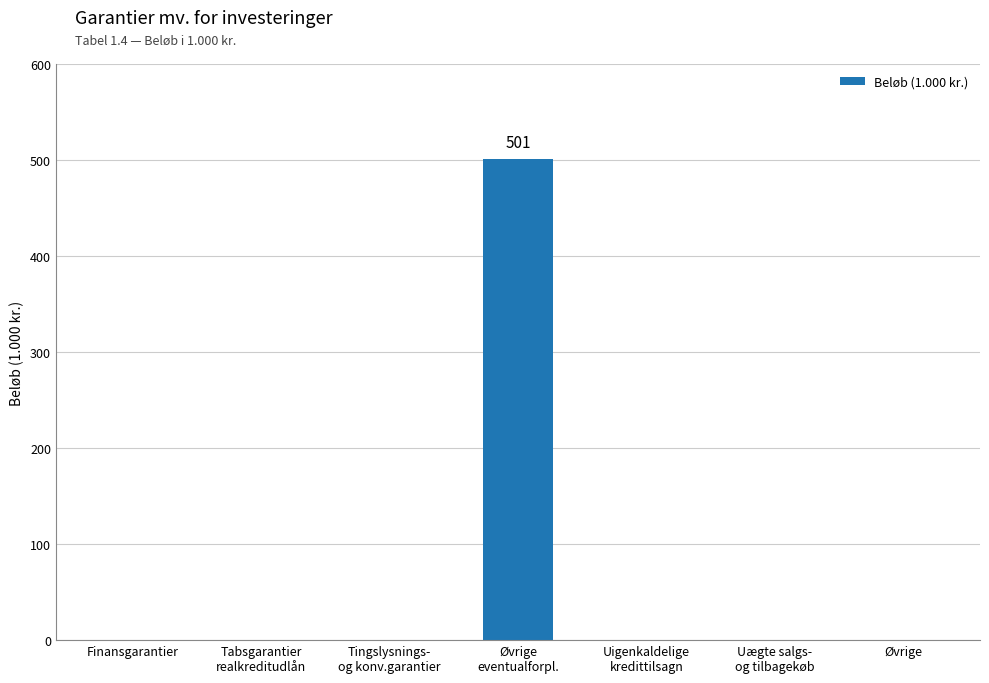

Is it true that the value at Øvrige is 0?

True